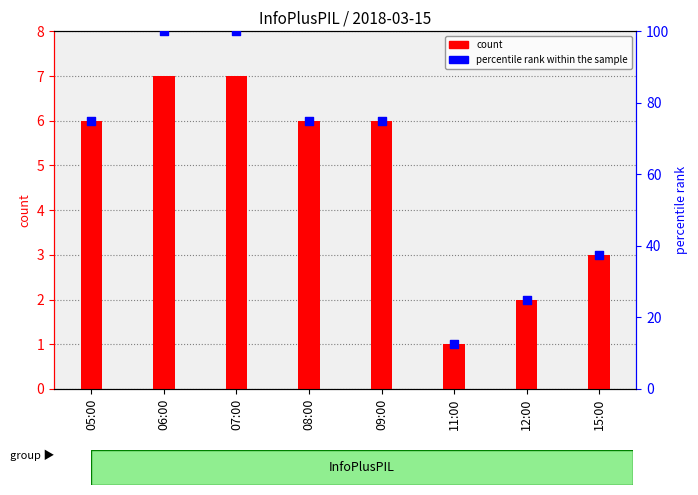

What is the total value across all series at 06:00?

107.0